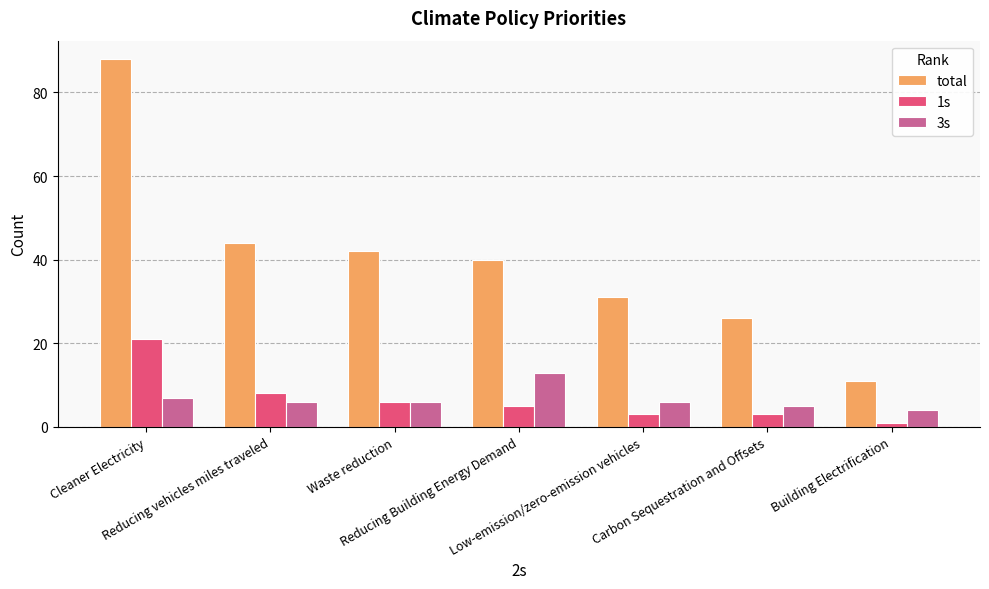

Which series has the widest spread of values?

total